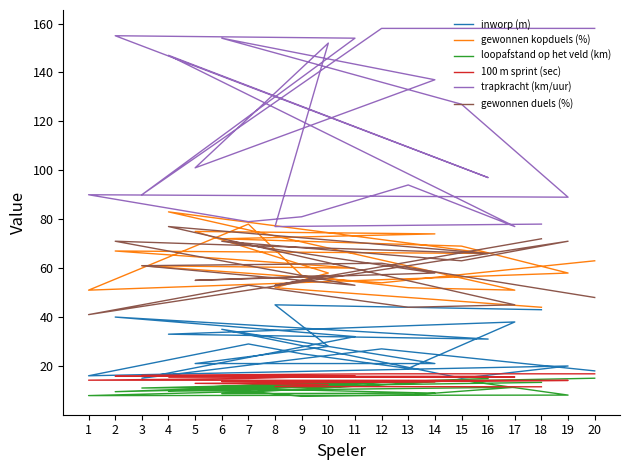

Between 15 and 1, which series saw the biggest shift?

trapkracht (km/uur)